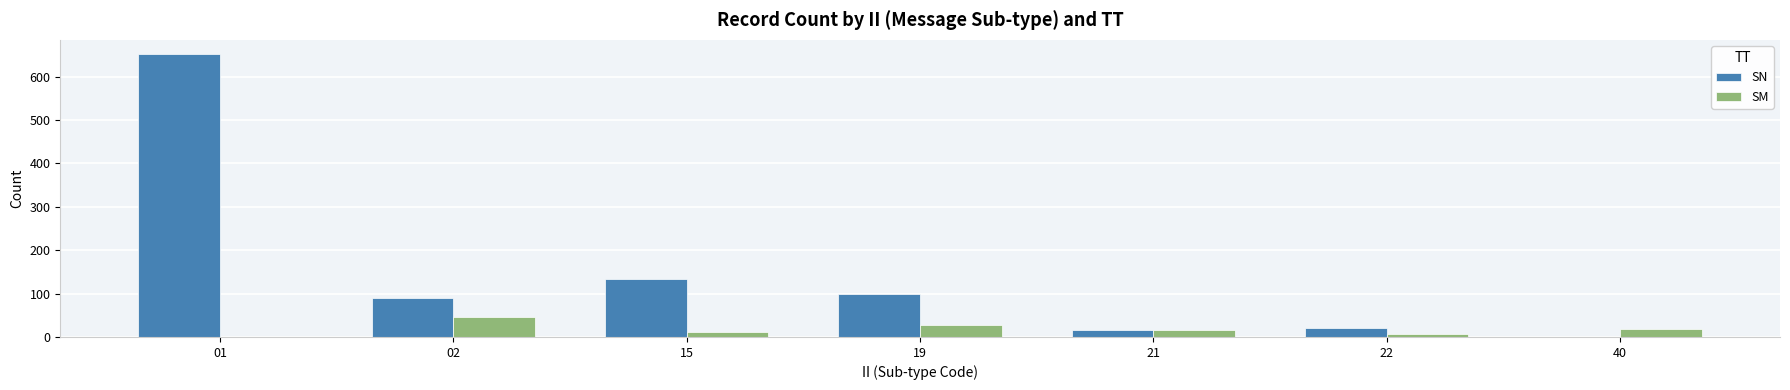

What are all the series names shown in the legend?

SN, SM